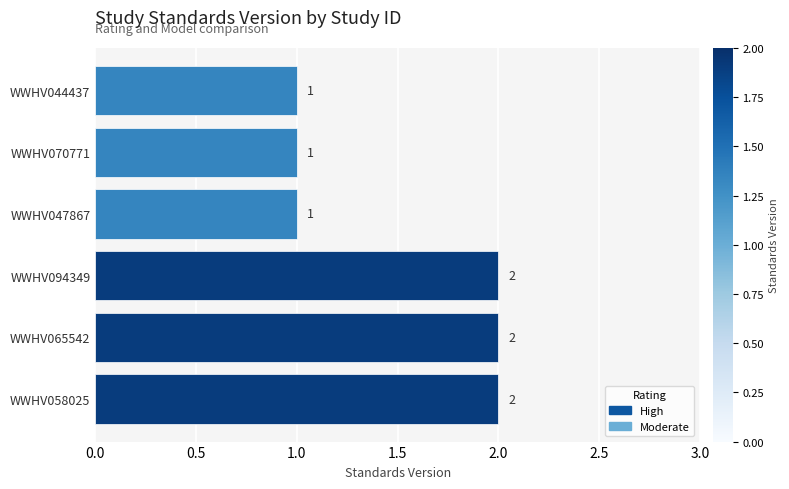

What is the ratio of the value at WWHV044437 to the value at WWHV058025?

0.5